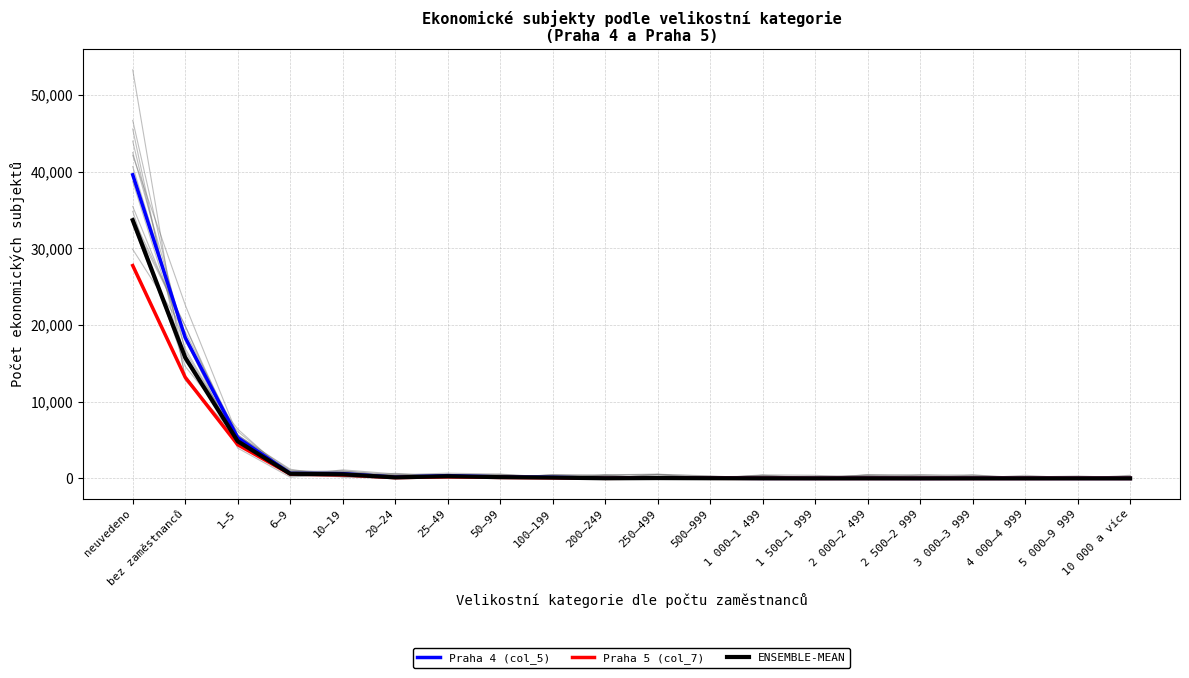

Rank the categories by ENSEMBLE-MEAN value from highest to lowest.

neuvedeno, bez zaměstnanců, 1–5, 6–9, 10–19, 25–49, 50–99, 20–24, 100–199, 250–499, 500–999, 200–249, 1 000–1 499, 2 000–2 499, 1 500–1 999, 3 000–3 999, 5 000–9 999, 4 000–4 999, 10 000 a více, 2 500–2 999